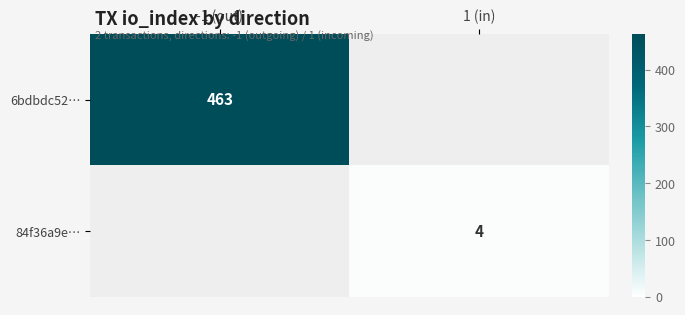

True or false: 84f36a9e… has a value of 4 at 1 (in).

True